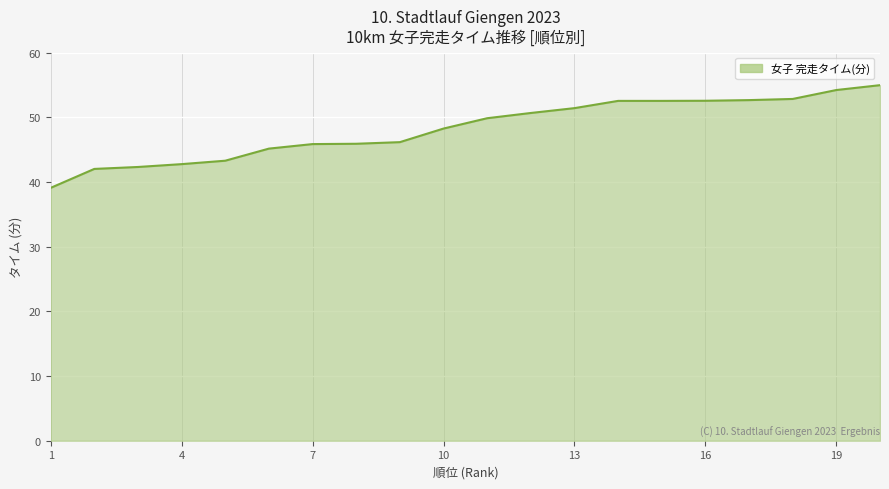

What is the maximum value shown in the chart?

55.0